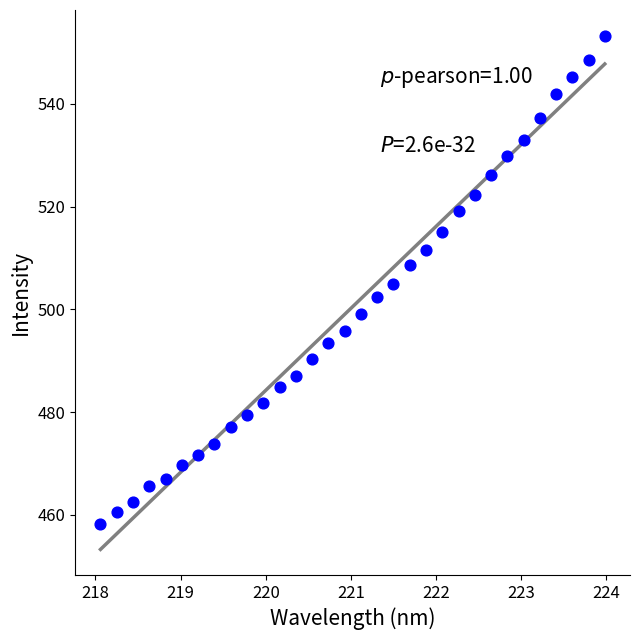

What is the range of X values (max minus min)?

5.9